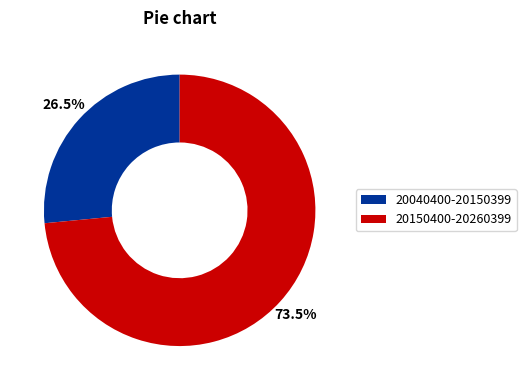

Which category accounts for the majority?

20150400-20260399